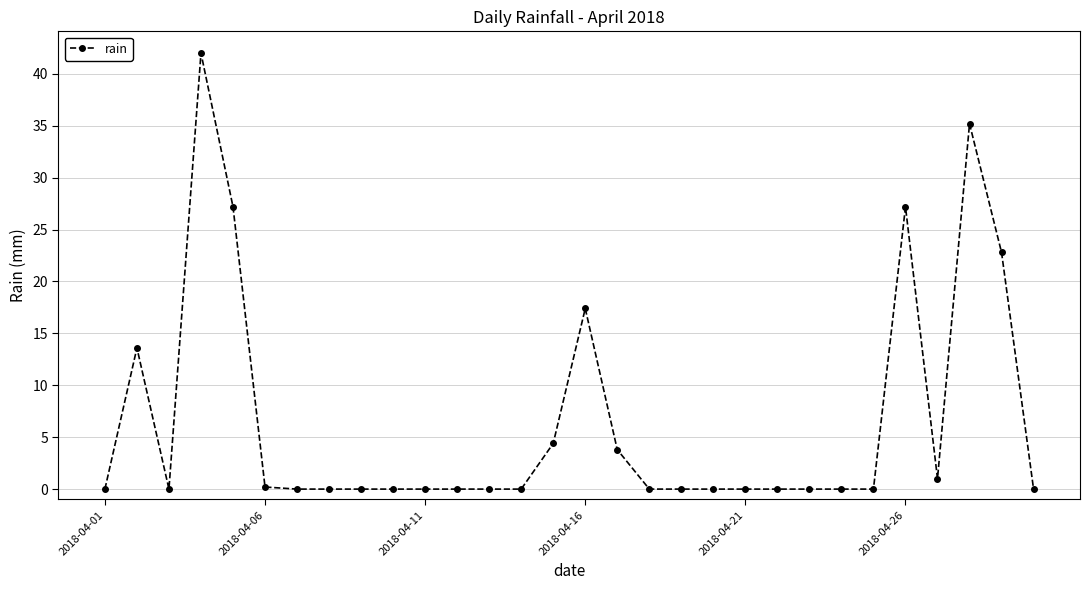

What is the greatest value displayed?

42.0